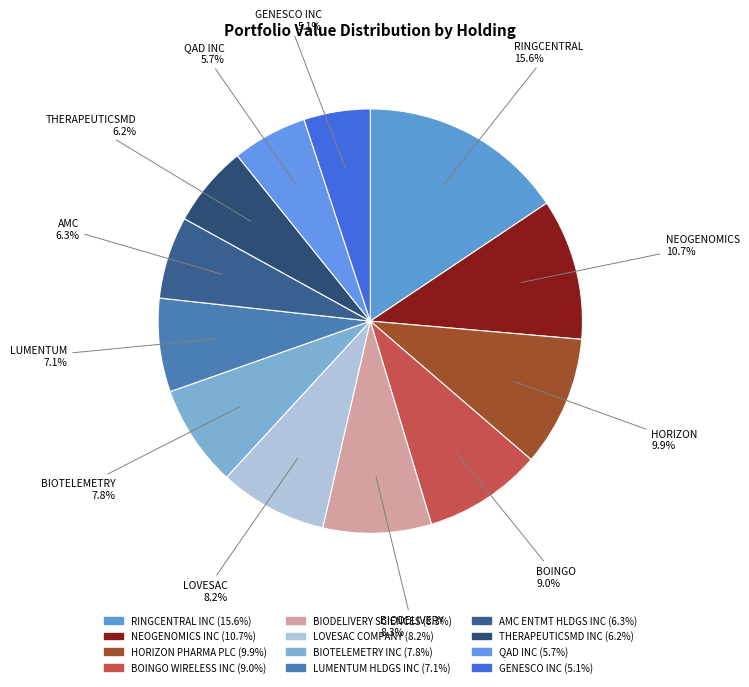

The GENESCO INC slice represents 5% of the pie. True or false?

True